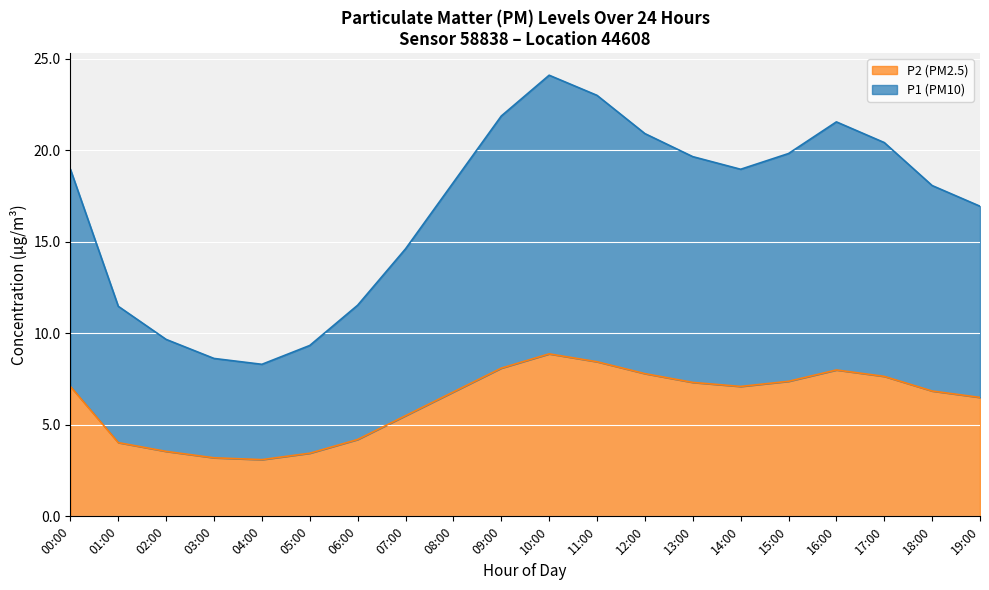

True or false: P2 has a value of 2.8 at 18:00.

False